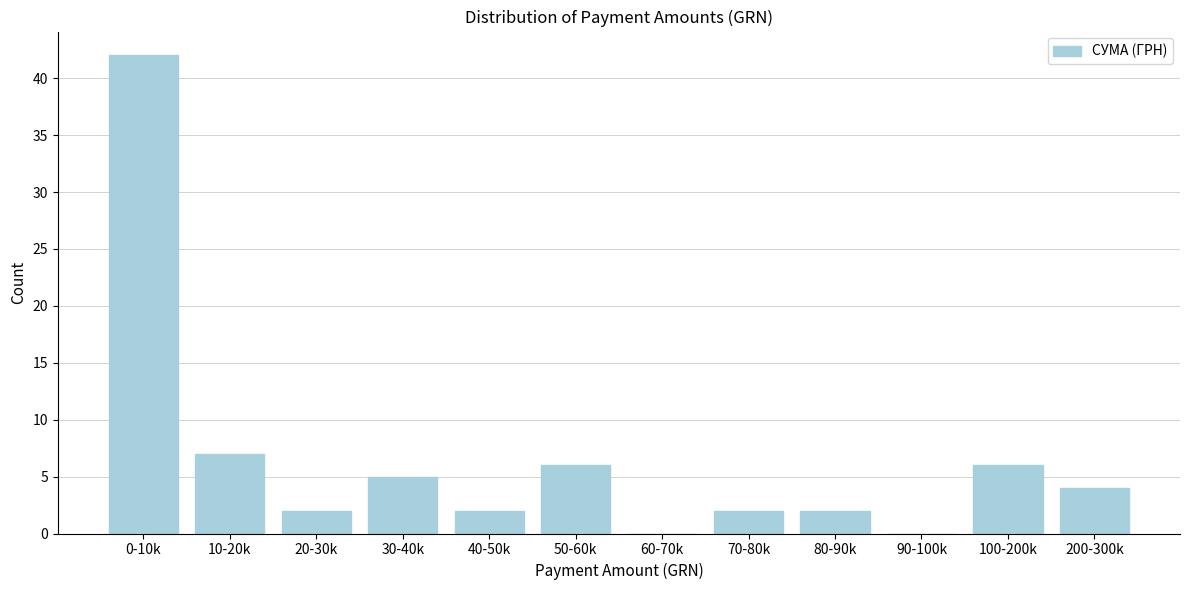

Reading right to left, transcribe all the data shown in this chart.

200-300k=4	100-200k=6	90-100k=0	80-90k=2	70-80k=2	60-70k=0	50-60k=6	40-50k=2	30-40k=5	20-30k=2	10-20k=7	0-10k=42